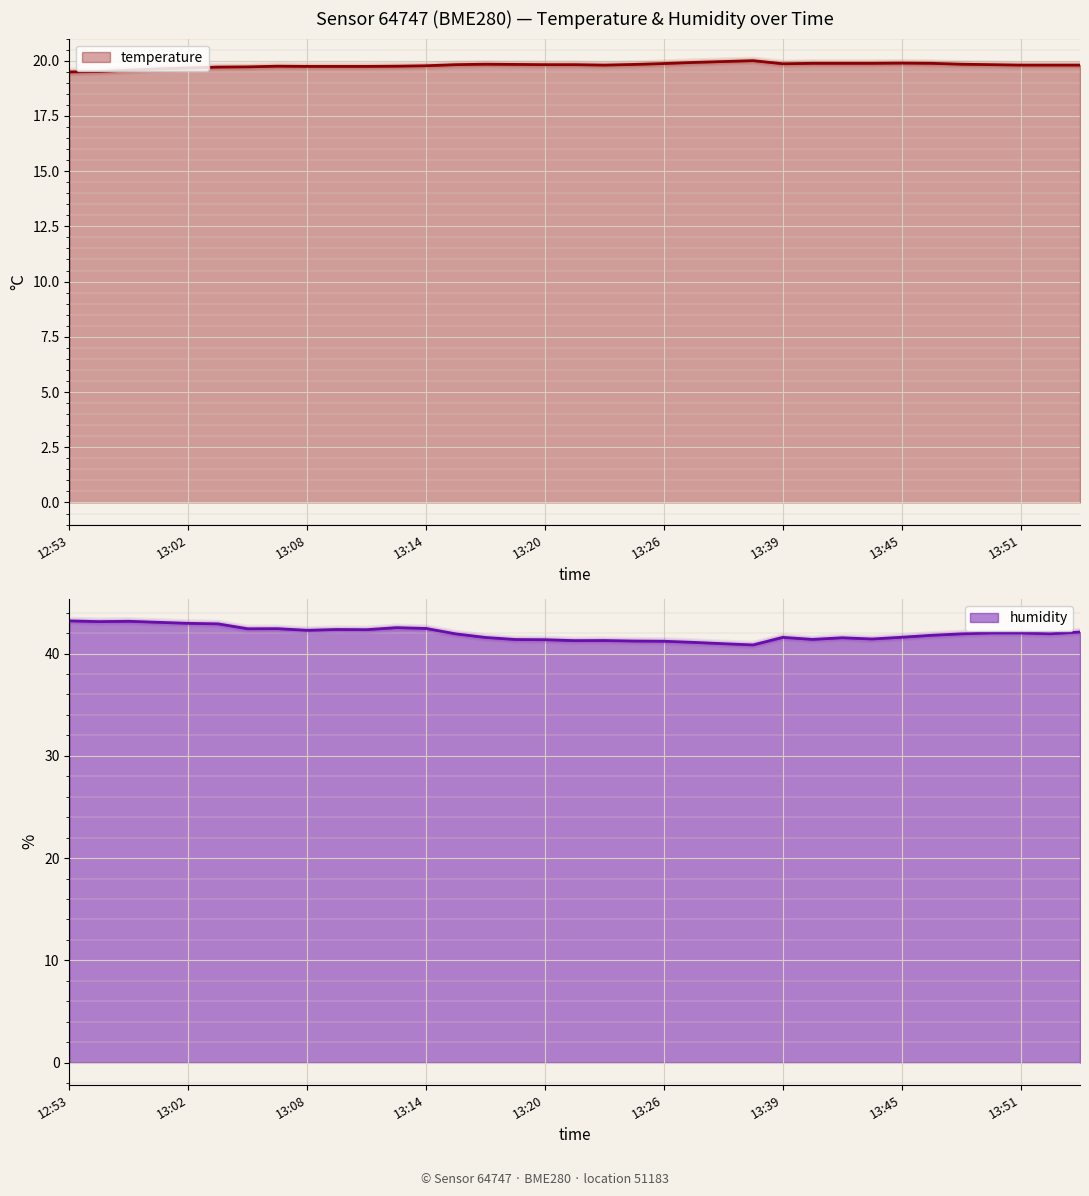

Between 12:53 and 13:01, which is larger?

13:01